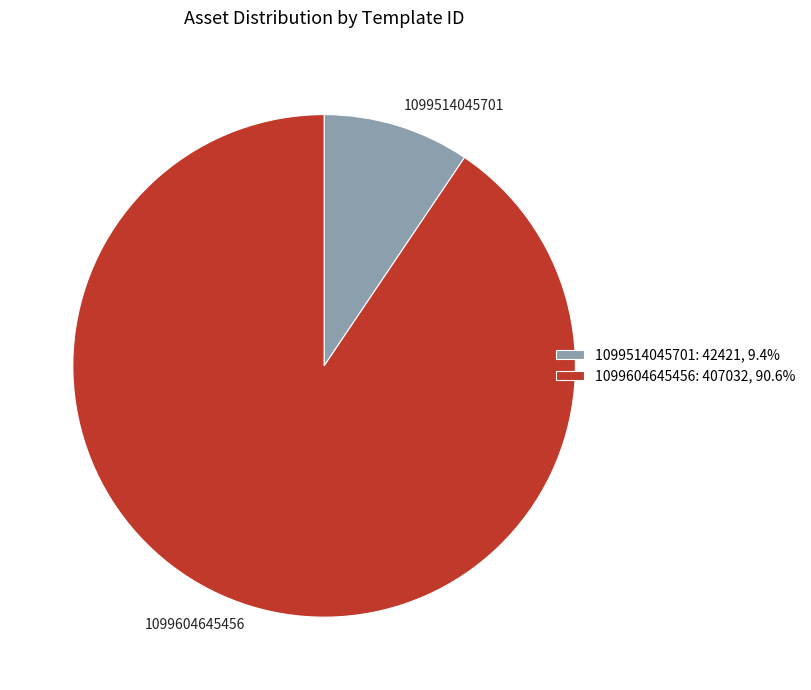

Which slice is the smallest?

1099514045701